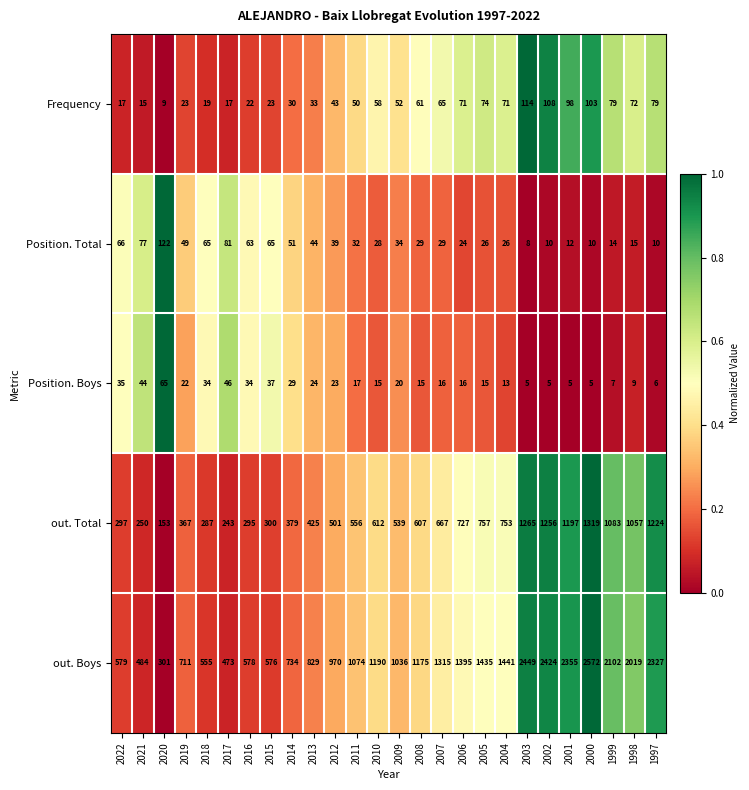

Which series has the largest range (max minus min)?

out. Boys